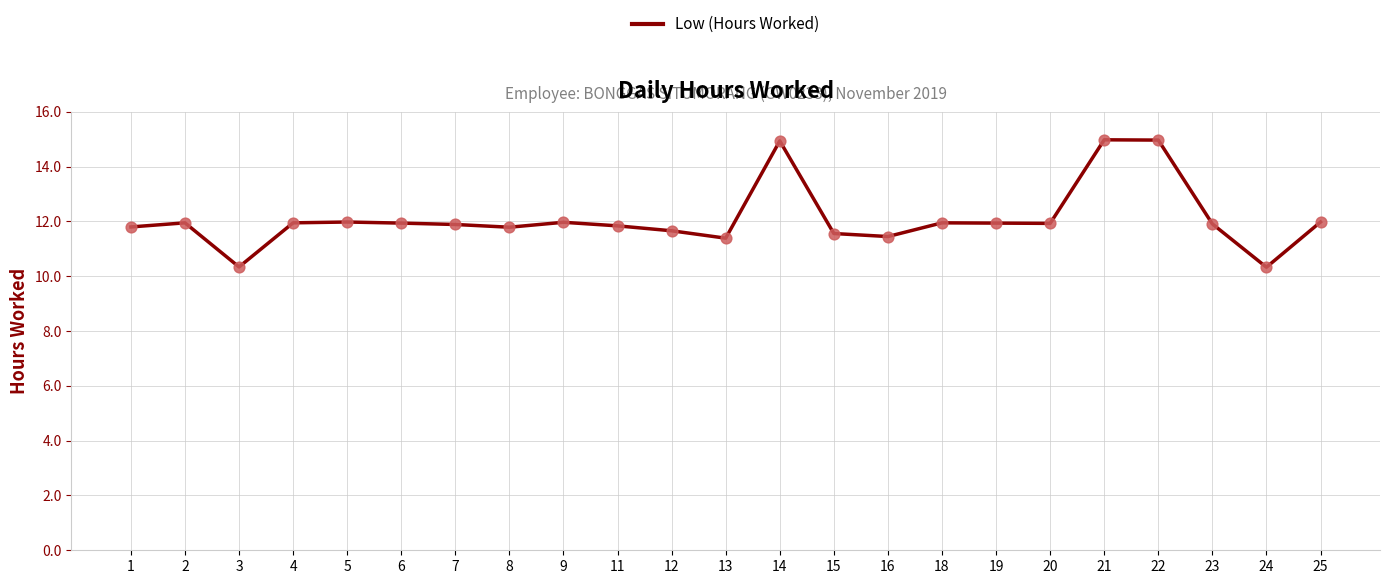

What is the change in value from 11 to 18?

+0.1